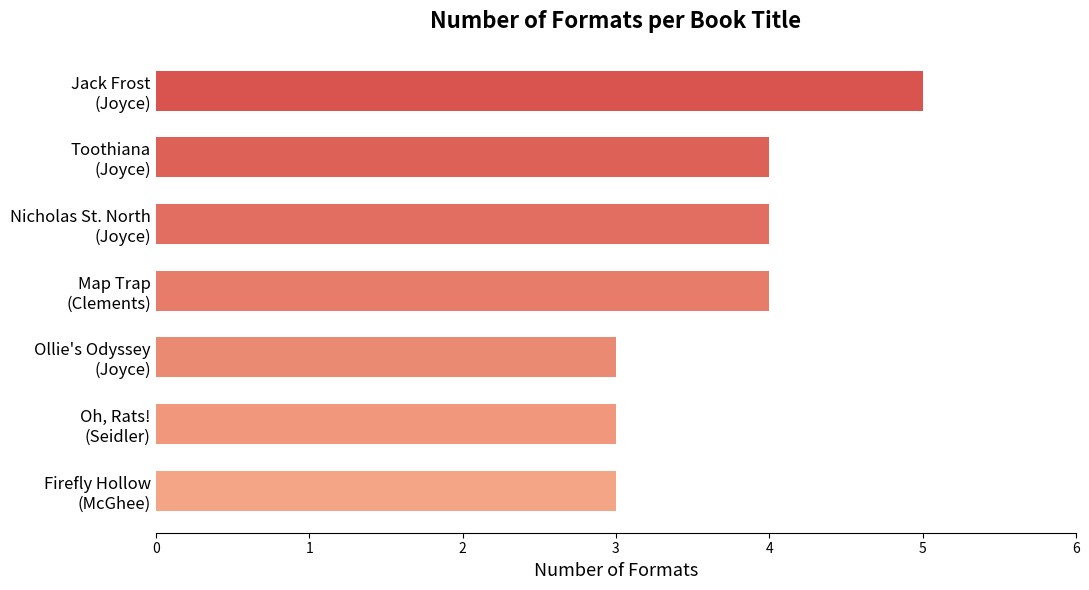

How many bars are there in total?

7